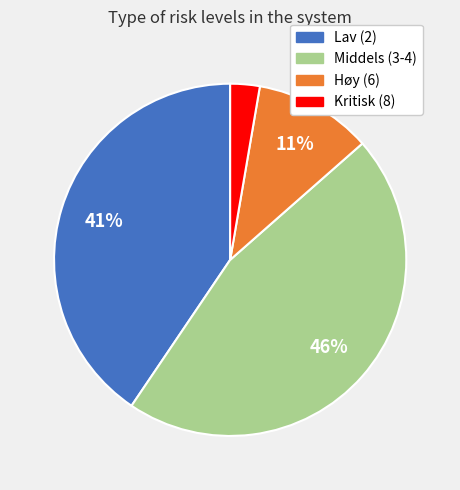

To the nearest percent, what is the difference between the largest and smallest slice percentages?

43%